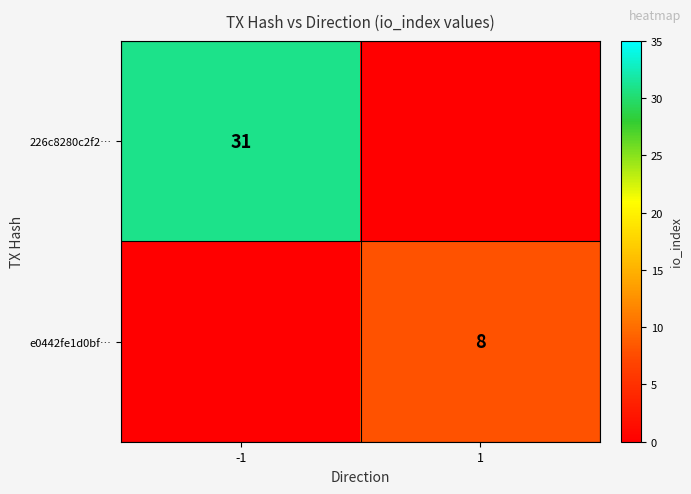

The e0442fe1d0bf… series shows 8 at 1. True or false?

True